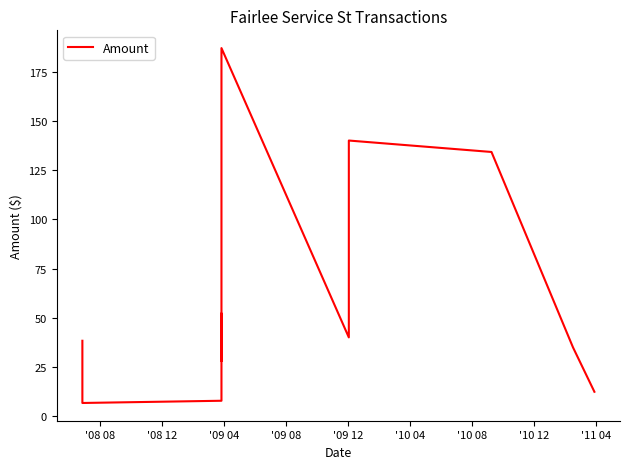

How many series are shown in this chart?

1